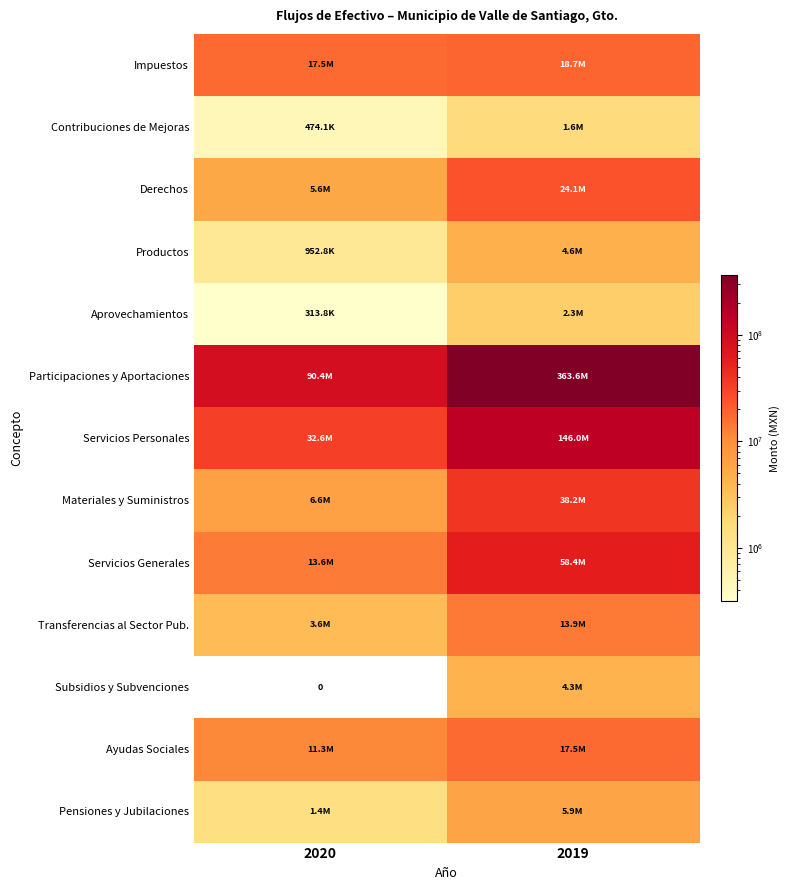

At how many categories does at least one series exceed 81114770?

2